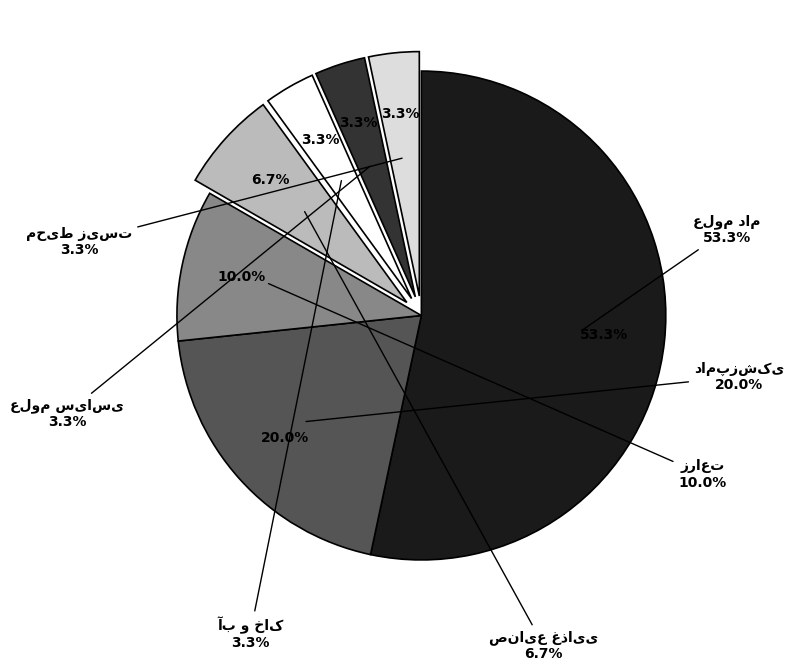

How many segments does this pie chart have?

7